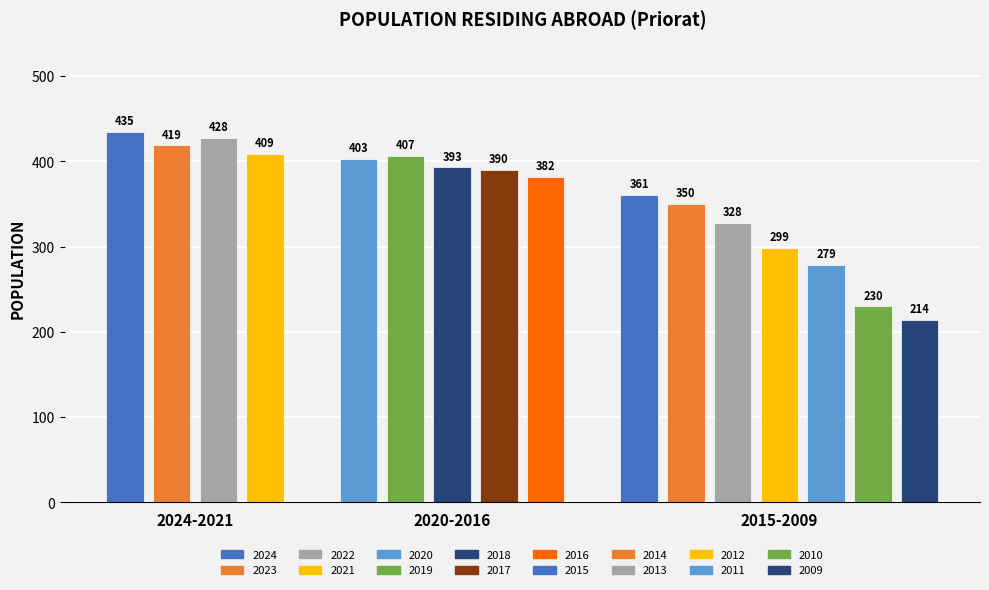

Between 2022 and 2015, which is larger?

2022